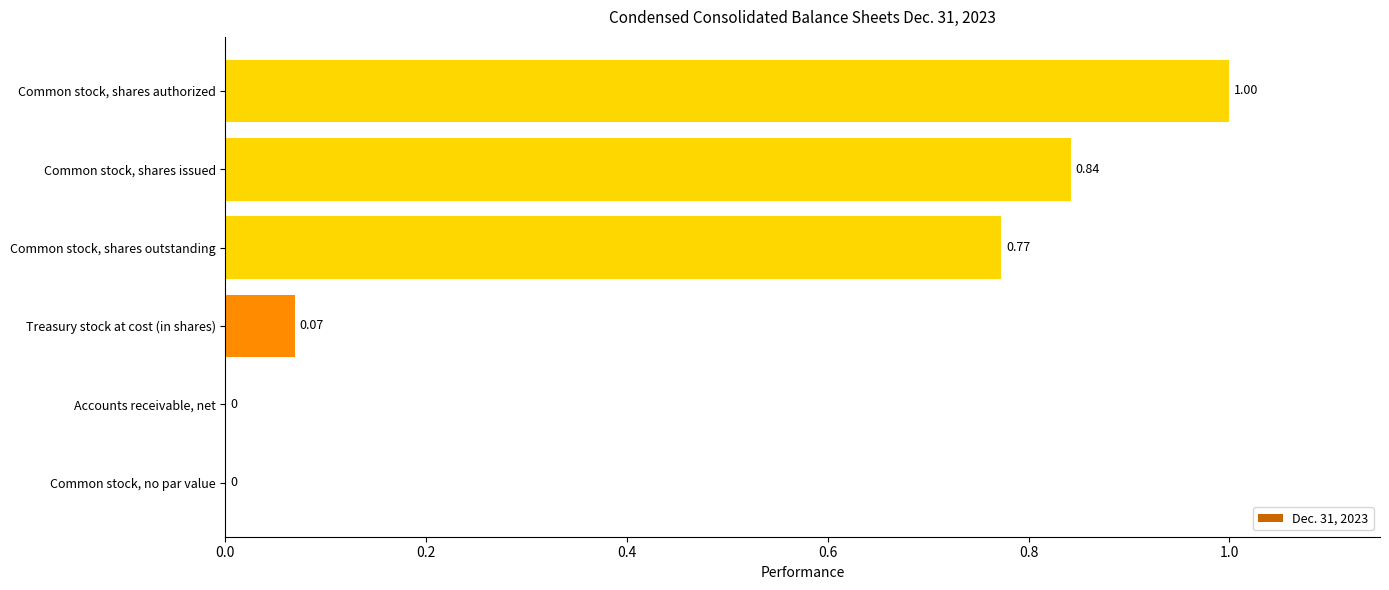

Which category has the highest value across all series?

Common stock, shares authorized